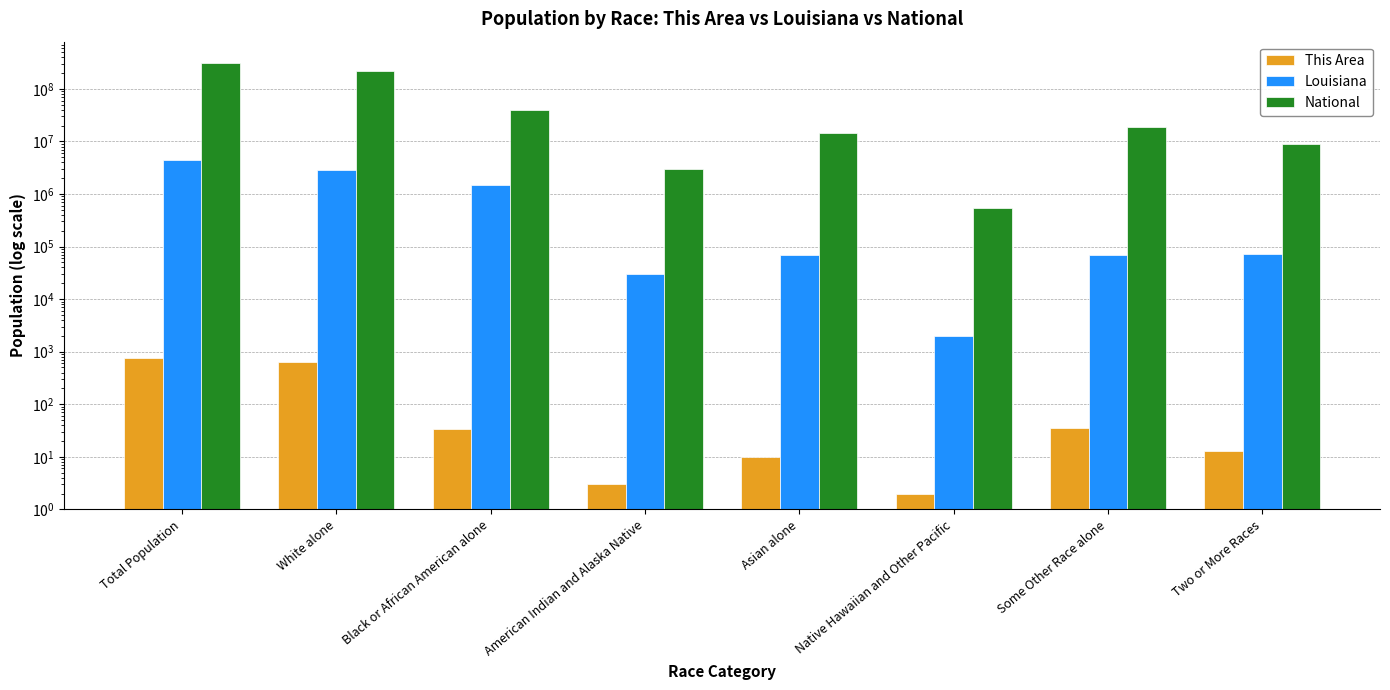

Is it true that Louisiana equals 2836192 at White alone?

True